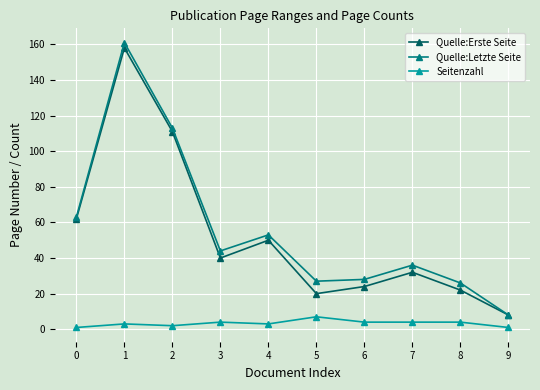

True or false: Seitenzahl and Quelle:Erste Seite intersect in this chart.

False